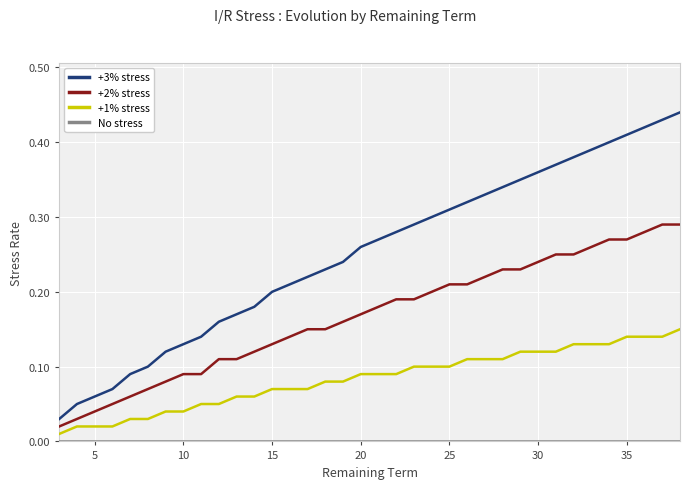

True or false: +1% stress has more than 2 interior local peaks.

False